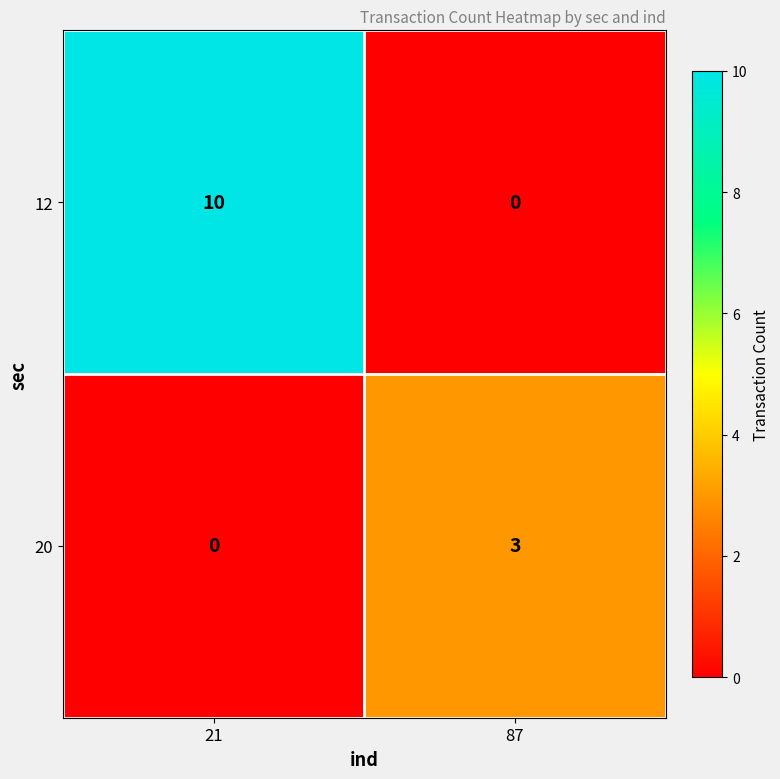

What is the average value of the 12 series?

5